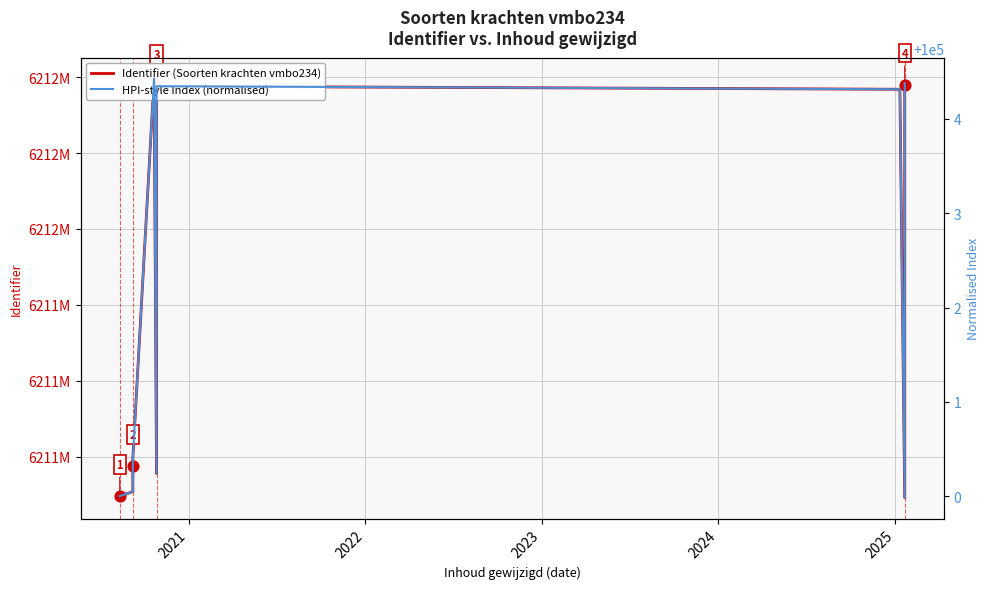

At which category is the sum across all series the highest?

2025